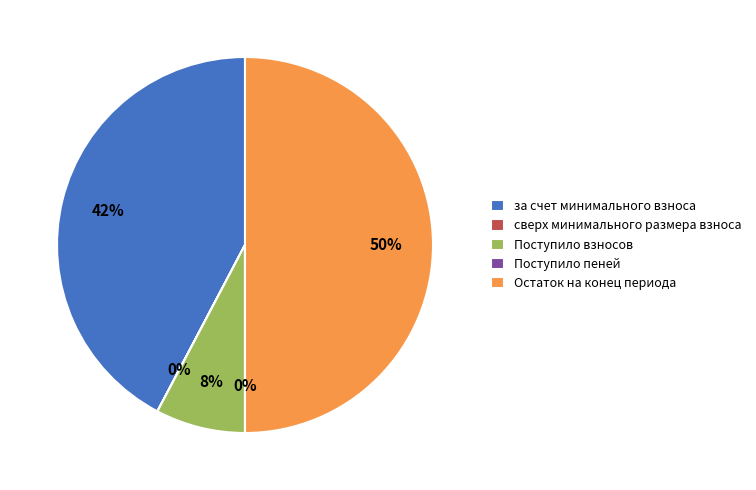

To the nearest percent, what is the combined percentage of Остаток на конец периода and Поступило взносов?

58%